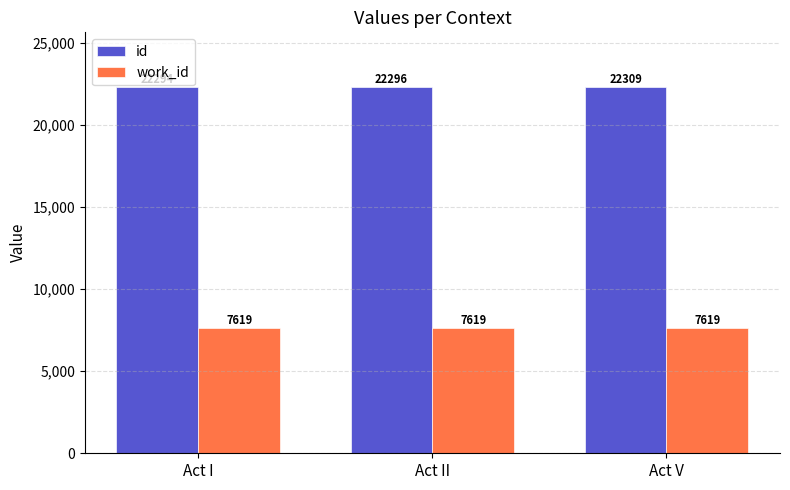

Reading left to right, what are all the values shown in this chart?

id: 22294	22296	22309
work_id: 7619	7619	7619